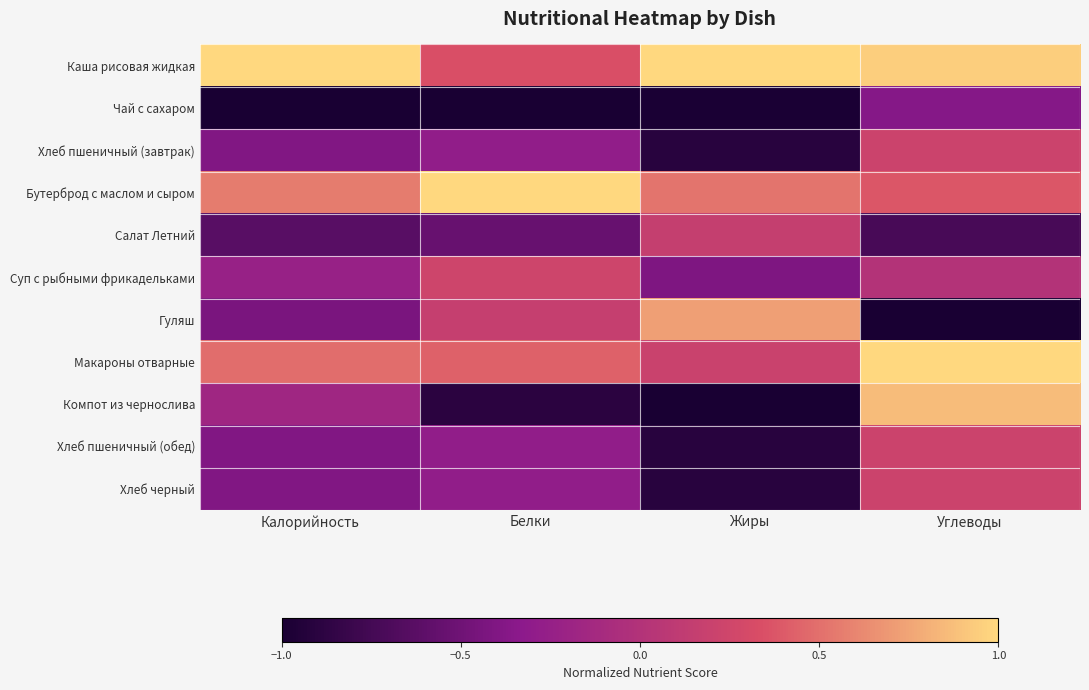

Reading left to right, extract all data points from this chart.

Каша рисовая жидкая: Калорийность=1.0	Белки=0.3	Жиры=1.0	Углеводы=1.0
Чай с сахаром: Калорийность=-1.0	Белки=-1.0	Жиры=-1.0	Углеводы=-0.4
Хлеб пшеничный (завтрак): Калорийность=-0.4	Белки=-0.3	Жиры=-0.9	Углеводы=0.2
Бутерброд с маслом и сыром: Калорийность=0.6	Белки=1.0	Жиры=0.5	Углеводы=0.4
Салат Летний: Калорийность=-0.6	Белки=-0.5	Жиры=0.2	Углеводы=-0.7
Суп с рыбными фрикадельками: Калорийность=-0.2	Белки=0.2	Жиры=-0.4	Углеводы=0.0
Гуляш: Калорийность=-0.4	Белки=0.2	Жиры=0.7	Углеводы=-1.0
Макароны отварные: Калорийность=0.5	Белки=0.4	Жиры=0.2	Углеводы=1.0
Компот из чернослива: Калорийность=-0.2	Белки=-0.9	Жиры=-1.0	Углеводы=0.9
Хлеб пшеничный (обед): Калорийность=-0.4	Белки=-0.3	Жиры=-0.9	Углеводы=0.2
Хлеб черный: Калорийность=-0.4	Белки=-0.3	Жиры=-0.9	Углеводы=0.2